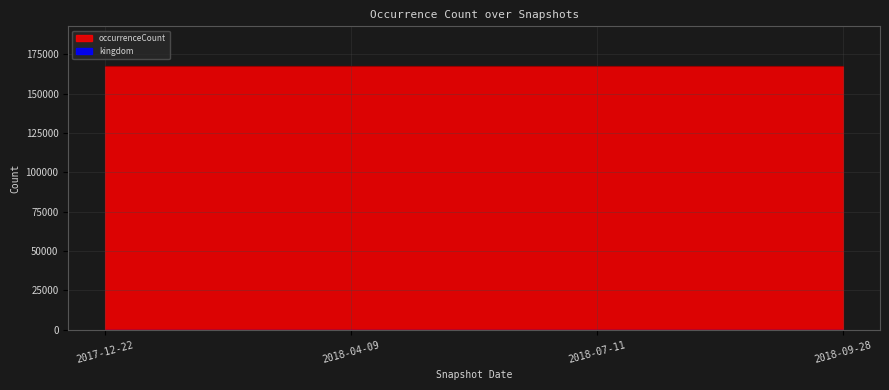

Count the number of categories in the chart.

4